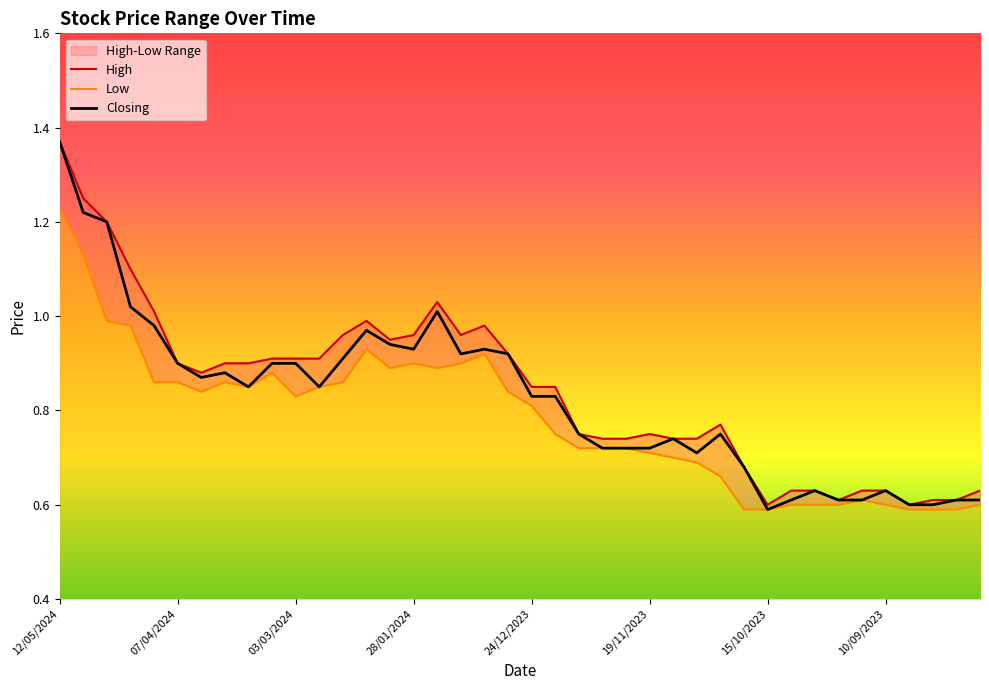

What is the sum of all High values?

33.8